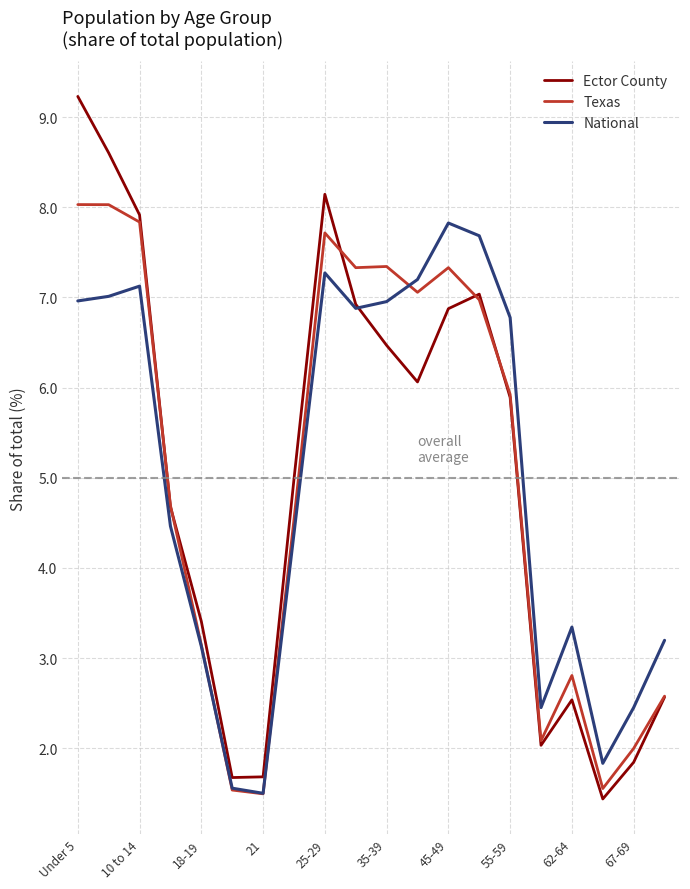

Which series has the widest spread of values?

Ector County